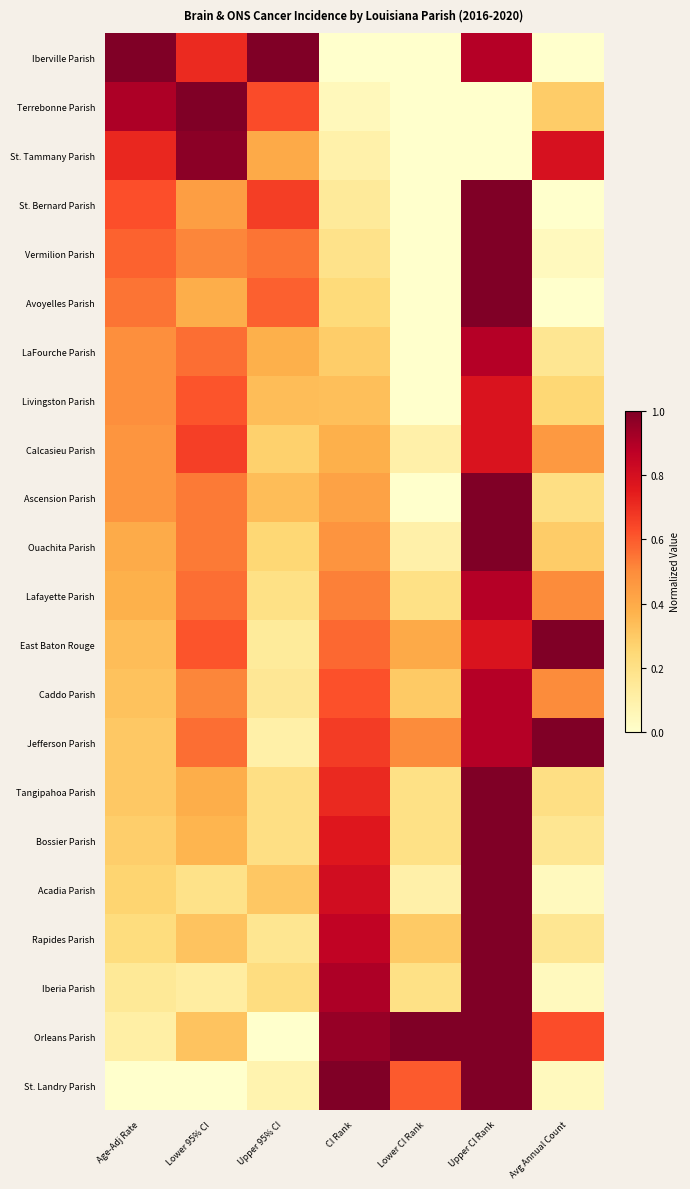

Reading right to left, what are all the values shown in this chart?

Iberville Parish: Avg Annual Count=0.0	Upper CI Rank=0.9	Lower CI Rank=0.0	CI Rank=0.0	Upper 95% CI=1.0	Lower 95% CI=0.7	Age-Adj Rate=1.0
Terrebonne Parish: Avg Annual Count=0.3	Upper CI Rank=0.0	Lower CI Rank=0.0	CI Rank=0.0	Upper 95% CI=0.6	Lower 95% CI=1.0	Age-Adj Rate=0.9
St. Tammany Parish: Avg Annual Count=0.8	Upper CI Rank=0.0	Lower CI Rank=0.0	CI Rank=0.1	Upper 95% CI=0.4	Lower 95% CI=1.0	Age-Adj Rate=0.7
St. Bernard Parish: Avg Annual Count=0.0	Upper CI Rank=1.0	Lower CI Rank=0.0	CI Rank=0.1	Upper 95% CI=0.7	Lower 95% CI=0.4	Age-Adj Rate=0.6
Vermilion Parish: Avg Annual Count=0.0	Upper CI Rank=1.0	Lower CI Rank=0.0	CI Rank=0.2	Upper 95% CI=0.5	Lower 95% CI=0.5	Age-Adj Rate=0.6
Avoyelles Parish: Avg Annual Count=0.0	Upper CI Rank=1.0	Lower CI Rank=0.0	CI Rank=0.2	Upper 95% CI=0.6	Lower 95% CI=0.4	Age-Adj Rate=0.5
LaFourche Parish: Avg Annual Count=0.2	Upper CI Rank=0.9	Lower CI Rank=0.0	CI Rank=0.3	Upper 95% CI=0.4	Lower 95% CI=0.6	Age-Adj Rate=0.5
Livingston Parish: Avg Annual Count=0.2	Upper CI Rank=0.8	Lower CI Rank=0.0	CI Rank=0.3	Upper 95% CI=0.3	Lower 95% CI=0.6	Age-Adj Rate=0.5
Calcasieu Parish: Avg Annual Count=0.5	Upper CI Rank=0.8	Lower CI Rank=0.1	CI Rank=0.4	Upper 95% CI=0.3	Lower 95% CI=0.7	Age-Adj Rate=0.5
Ascension Parish: Avg Annual Count=0.2	Upper CI Rank=1.0	Lower CI Rank=0.0	CI Rank=0.4	Upper 95% CI=0.3	Lower 95% CI=0.5	Age-Adj Rate=0.5
Ouachita Parish: Avg Annual Count=0.3	Upper CI Rank=1.0	Lower CI Rank=0.1	CI Rank=0.5	Upper 95% CI=0.3	Lower 95% CI=0.5	Age-Adj Rate=0.4
Lafayette Parish: Avg Annual Count=0.5	Upper CI Rank=0.9	Lower CI Rank=0.2	CI Rank=0.5	Upper 95% CI=0.2	Lower 95% CI=0.6	Age-Adj Rate=0.4
East Baton Rouge: Avg Annual Count=1.0	Upper CI Rank=0.8	Lower CI Rank=0.4	CI Rank=0.6	Upper 95% CI=0.1	Lower 95% CI=0.6	Age-Adj Rate=0.3
Caddo Parish: Avg Annual Count=0.5	Upper CI Rank=0.9	Lower CI Rank=0.3	CI Rank=0.6	Upper 95% CI=0.2	Lower 95% CI=0.5	Age-Adj Rate=0.3
Jefferson Parish: Avg Annual Count=1.0	Upper CI Rank=0.9	Lower CI Rank=0.5	CI Rank=0.7	Upper 95% CI=0.1	Lower 95% CI=0.6	Age-Adj Rate=0.3
Tangipahoa Parish: Avg Annual Count=0.2	Upper CI Rank=1.0	Lower CI Rank=0.2	CI Rank=0.7	Upper 95% CI=0.2	Lower 95% CI=0.4	Age-Adj Rate=0.3
Bossier Parish: Avg Annual Count=0.2	Upper CI Rank=1.0	Lower CI Rank=0.2	CI Rank=0.8	Upper 95% CI=0.2	Lower 95% CI=0.4	Age-Adj Rate=0.3
Acadia Parish: Avg Annual Count=0.0	Upper CI Rank=1.0	Lower CI Rank=0.1	CI Rank=0.8	Upper 95% CI=0.3	Lower 95% CI=0.2	Age-Adj Rate=0.3
Rapides Parish: Avg Annual Count=0.2	Upper CI Rank=1.0	Lower CI Rank=0.3	CI Rank=0.9	Upper 95% CI=0.2	Lower 95% CI=0.3	Age-Adj Rate=0.2
Iberia Parish: Avg Annual Count=0.0	Upper CI Rank=1.0	Lower CI Rank=0.2	CI Rank=0.9	Upper 95% CI=0.2	Lower 95% CI=0.1	Age-Adj Rate=0.2
Orleans Parish: Avg Annual Count=0.6	Upper CI Rank=1.0	Lower CI Rank=1.0	CI Rank=1.0	Upper 95% CI=0.0	Lower 95% CI=0.3	Age-Adj Rate=0.1
St. Landry Parish: Avg Annual Count=0.0	Upper CI Rank=1.0	Lower CI Rank=0.6	CI Rank=1.0	Upper 95% CI=0.1	Lower 95% CI=0.0	Age-Adj Rate=0.0